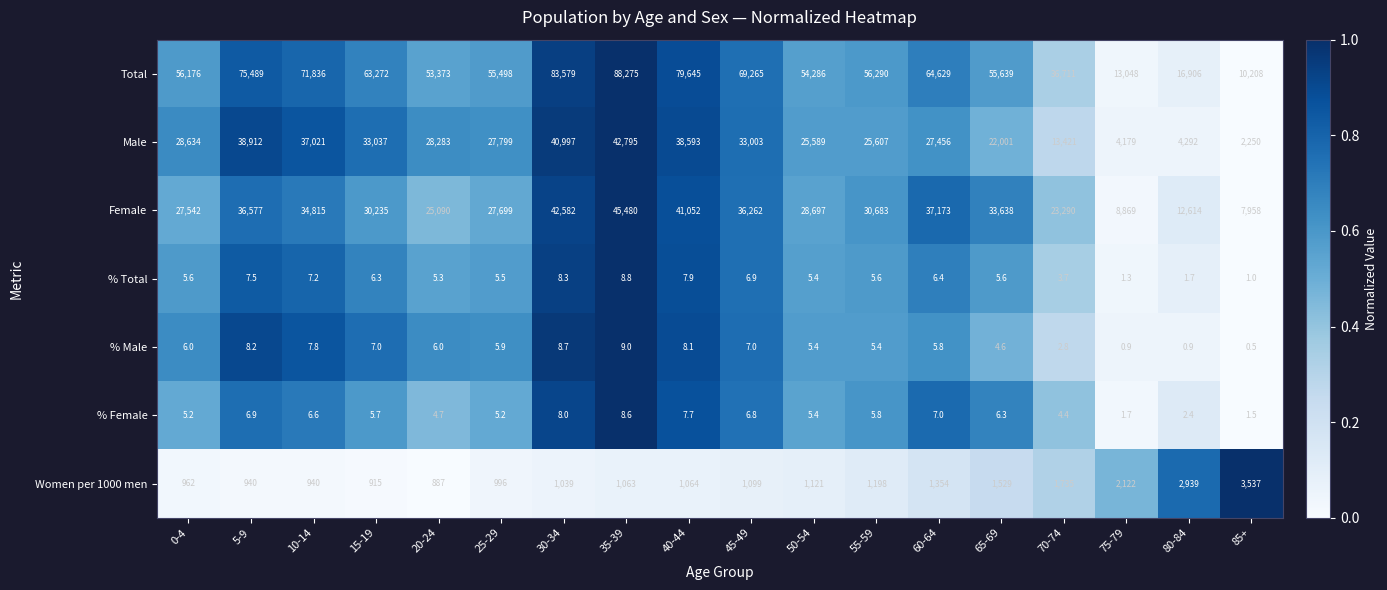

Rank the series at 15-19 from lowest to highest value.

% Female, % Total, % Male, Women per 1000 men, Female, Male, Total